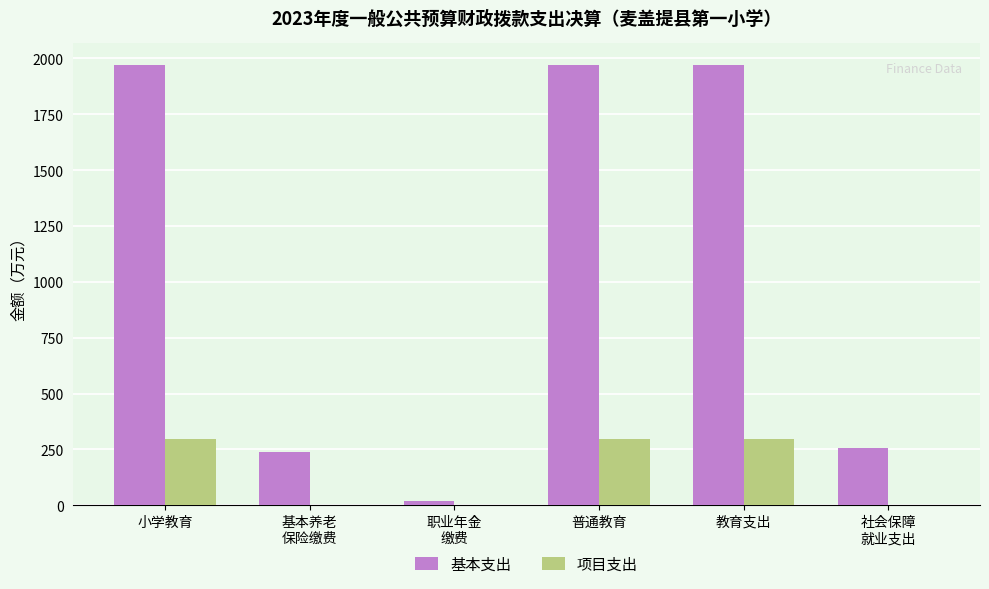

What is the sum of all 基本支出 values?

6419.8